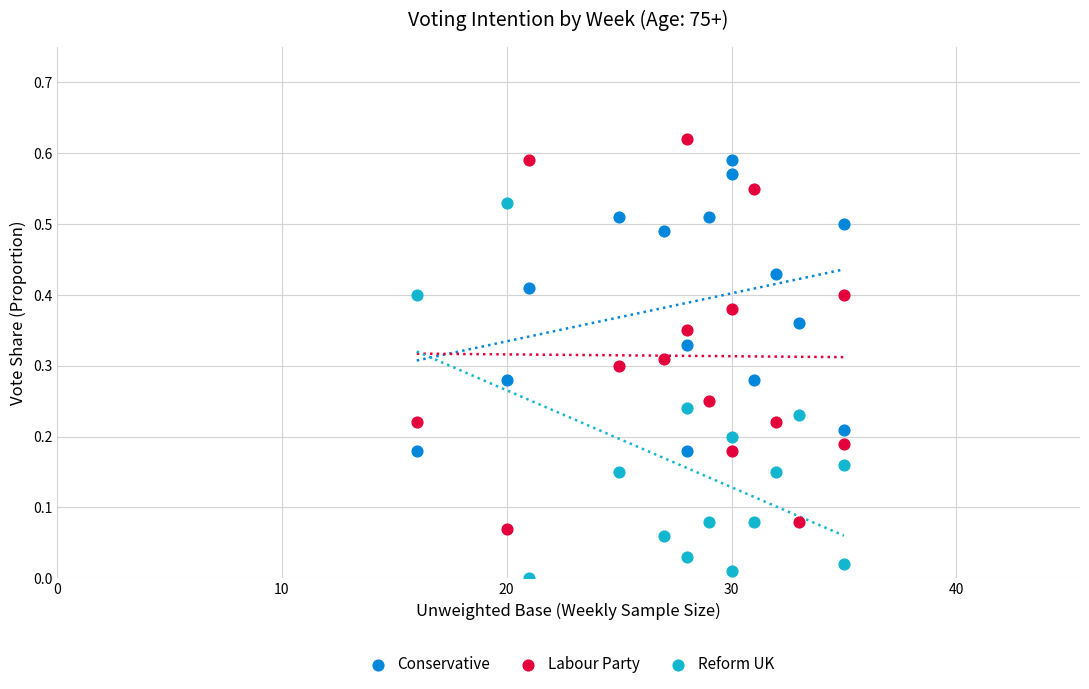

Which series contains the highest Y value?

Labour Party